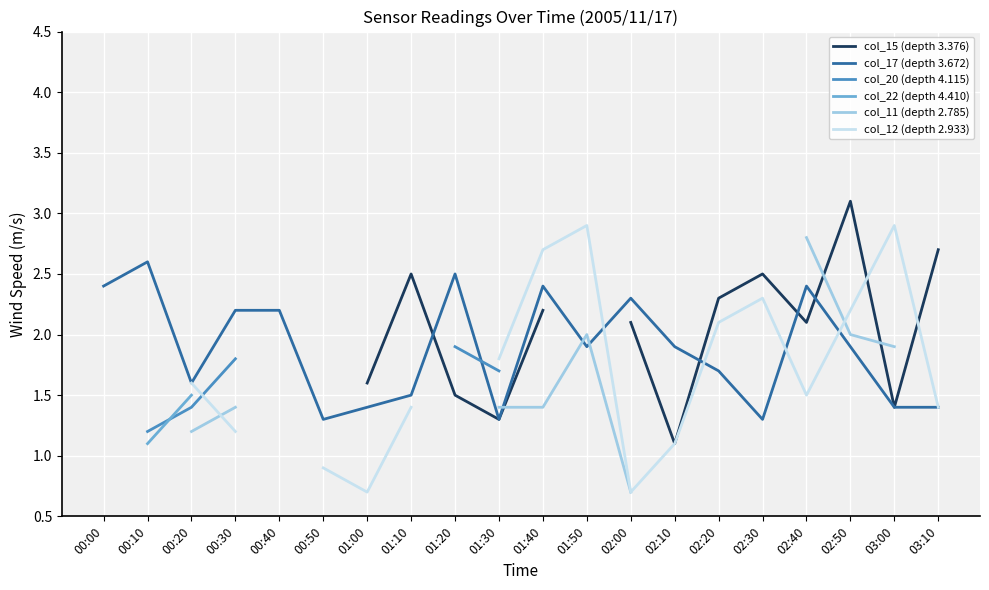

Is it true that col_17 (depth 3.672) equals 3.0 at 02:20?

False